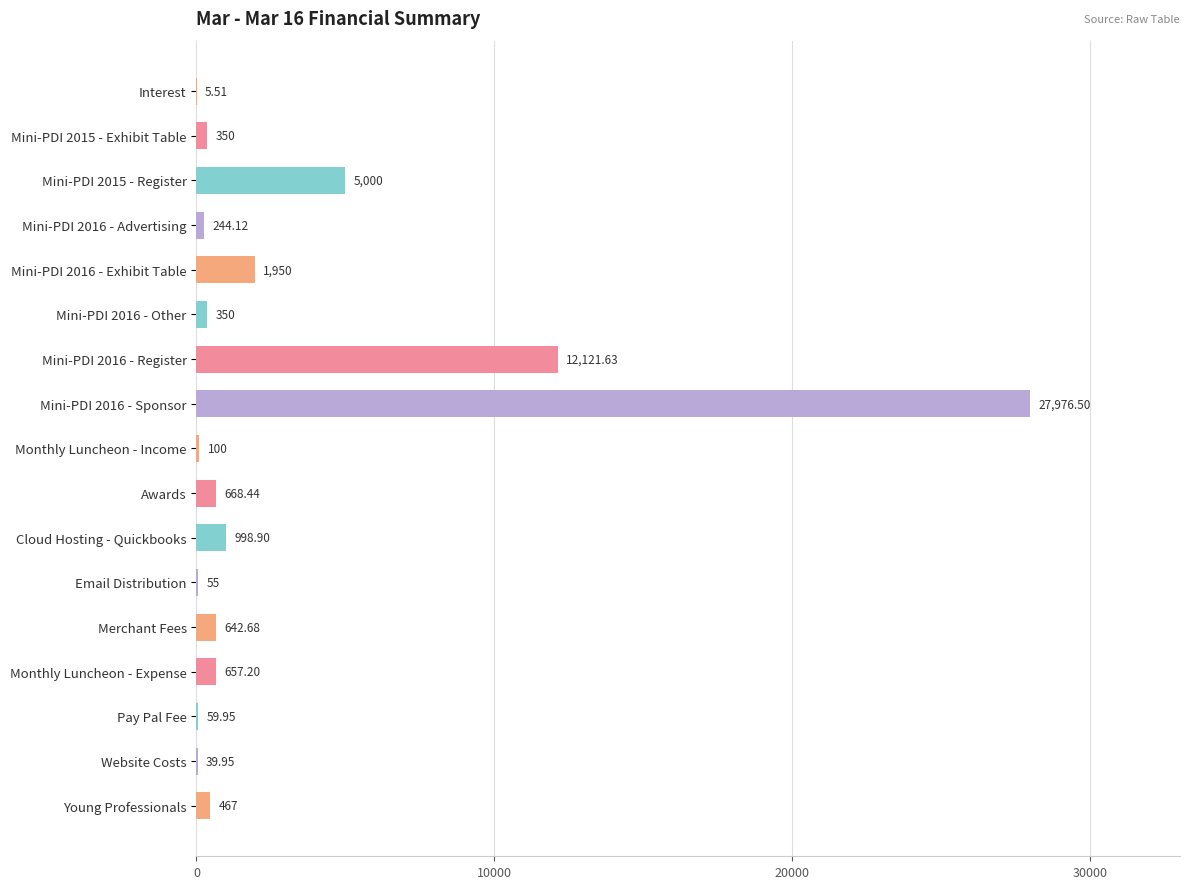

What is the change in value from Mini-PDI 2016 - Other to Young Professionals?

+117.0